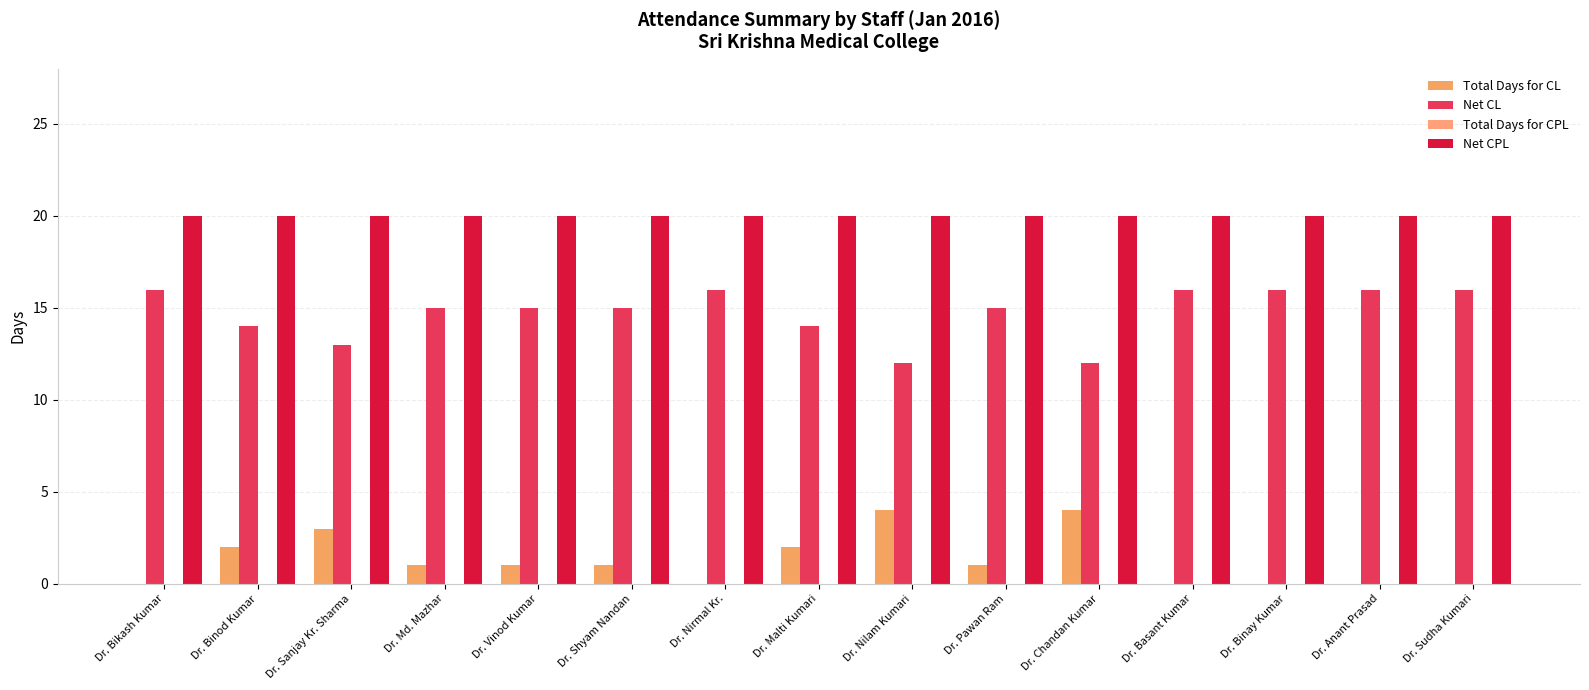

How many groups of bars are there?

15